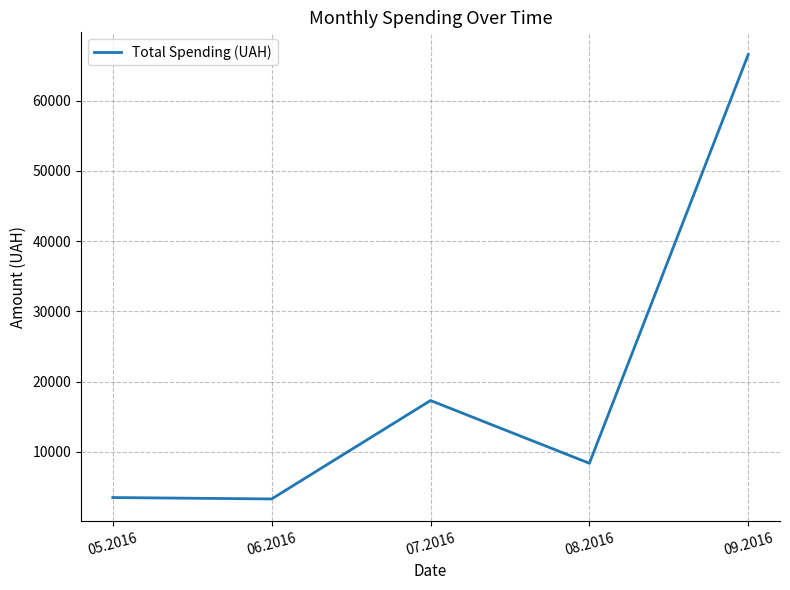

At which label does the data first exceed 8369?

07.2016